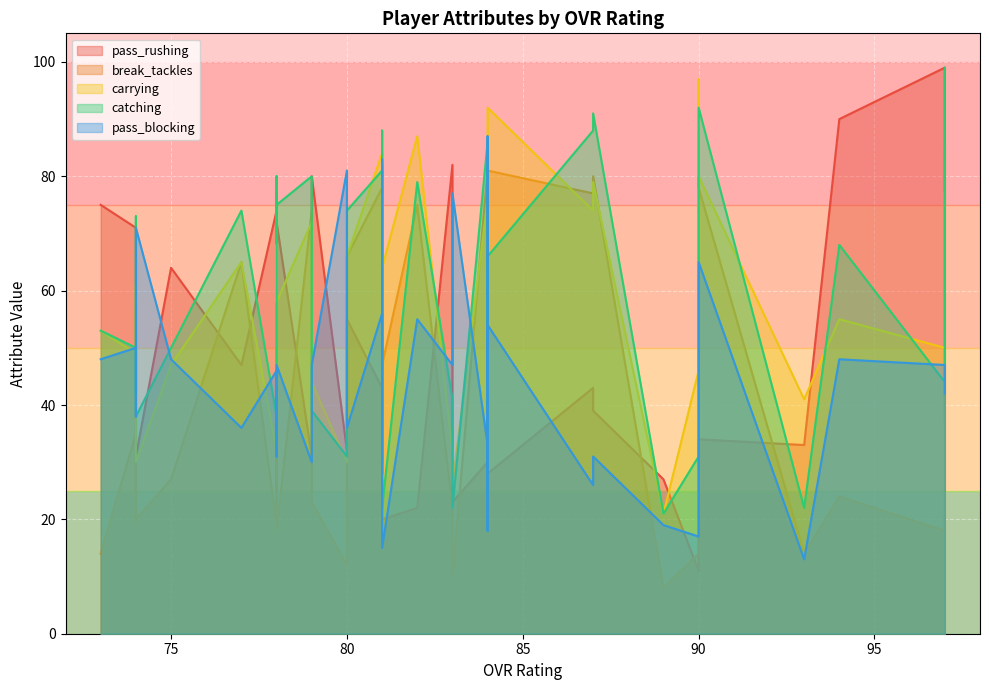

What is the lowest value of the pass_blocking series?

13